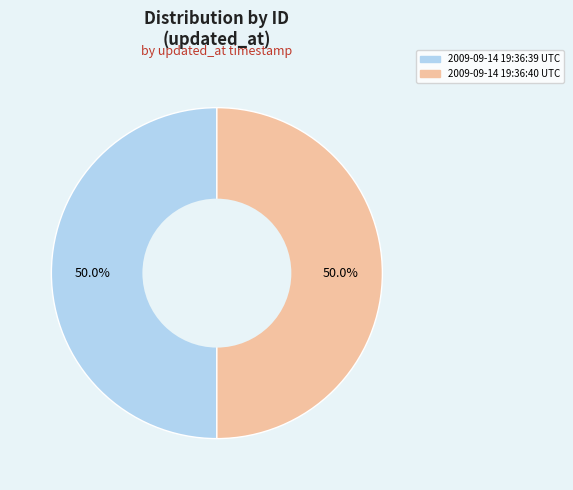

What percentage do 2009-09-14 19:36:40 UTC and 2009-09-14 19:36:39 UTC together represent?

100.0%